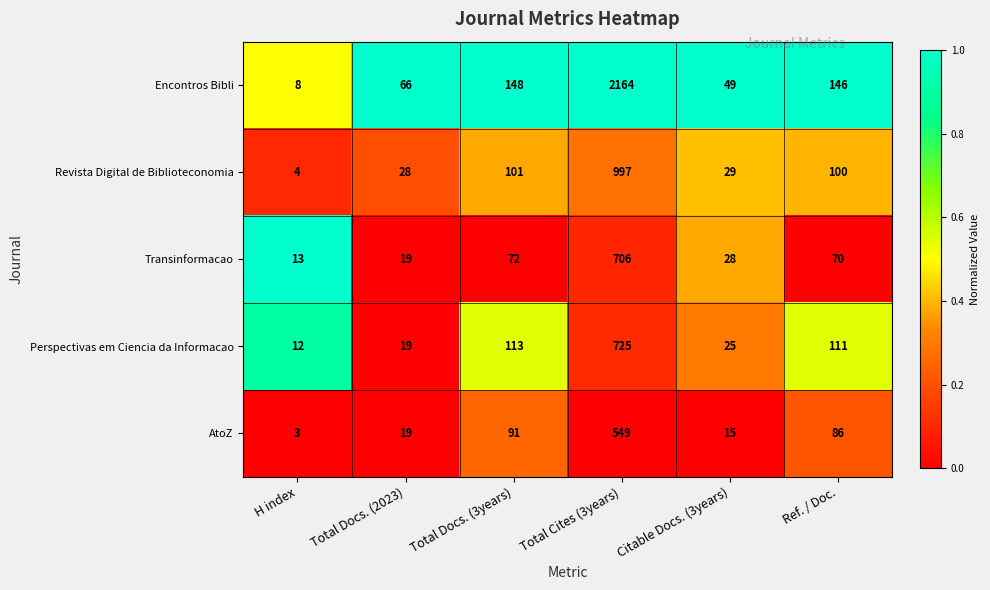

Rank the categories by Perspectivas em Ciencia da Informacao value from lowest to highest.

H index, Total Docs. (2023), Citable Docs. (3years), Ref. / Doc., Total Docs. (3years), Total Cites (3years)